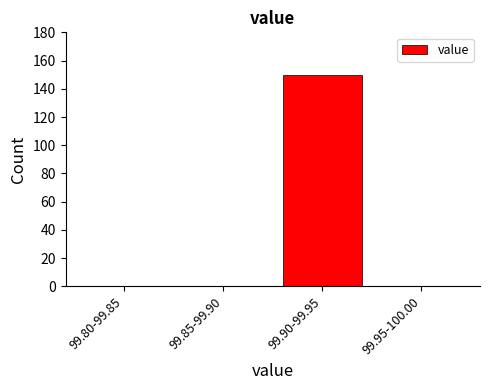

Reading right to left, extract all data points from this chart.

99.95-100.00=0	99.90-99.95=150	99.85-99.90=0	99.80-99.85=0